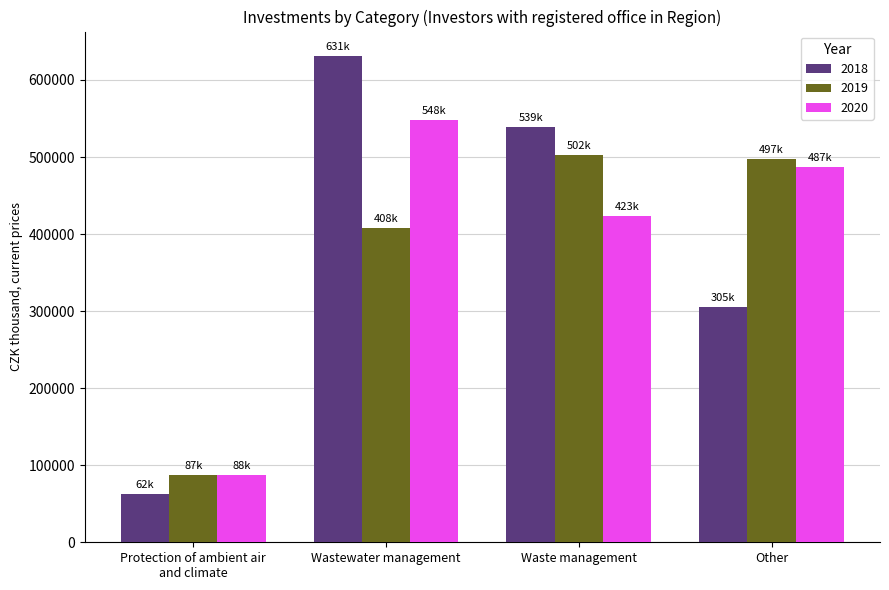

How many distinct data groups are displayed?

3